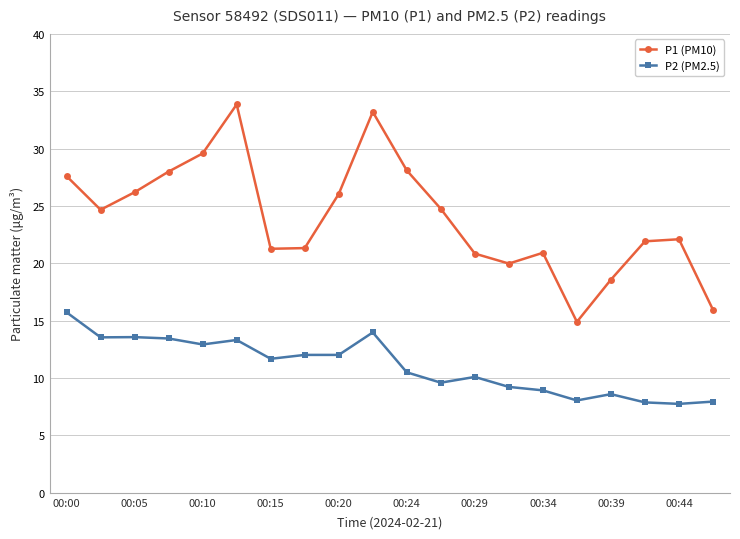

What is the maximum value for P1 (PM10)?

33.9